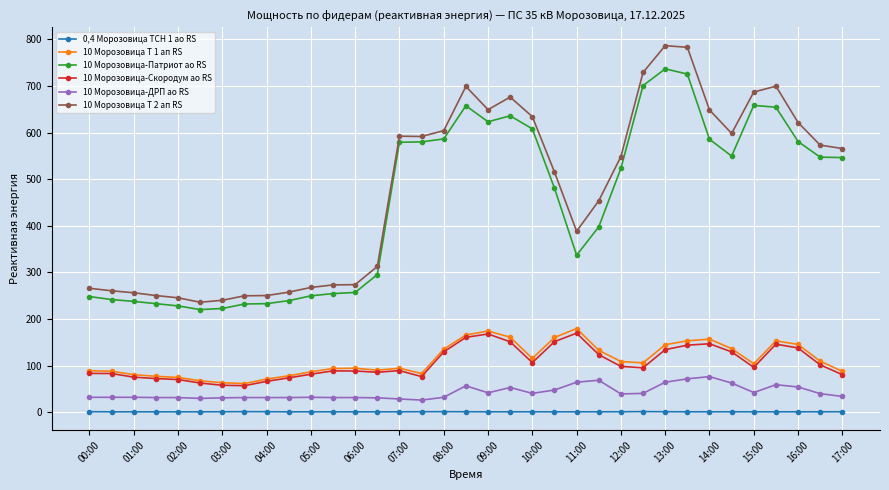

How many lines are shown in the chart?

6